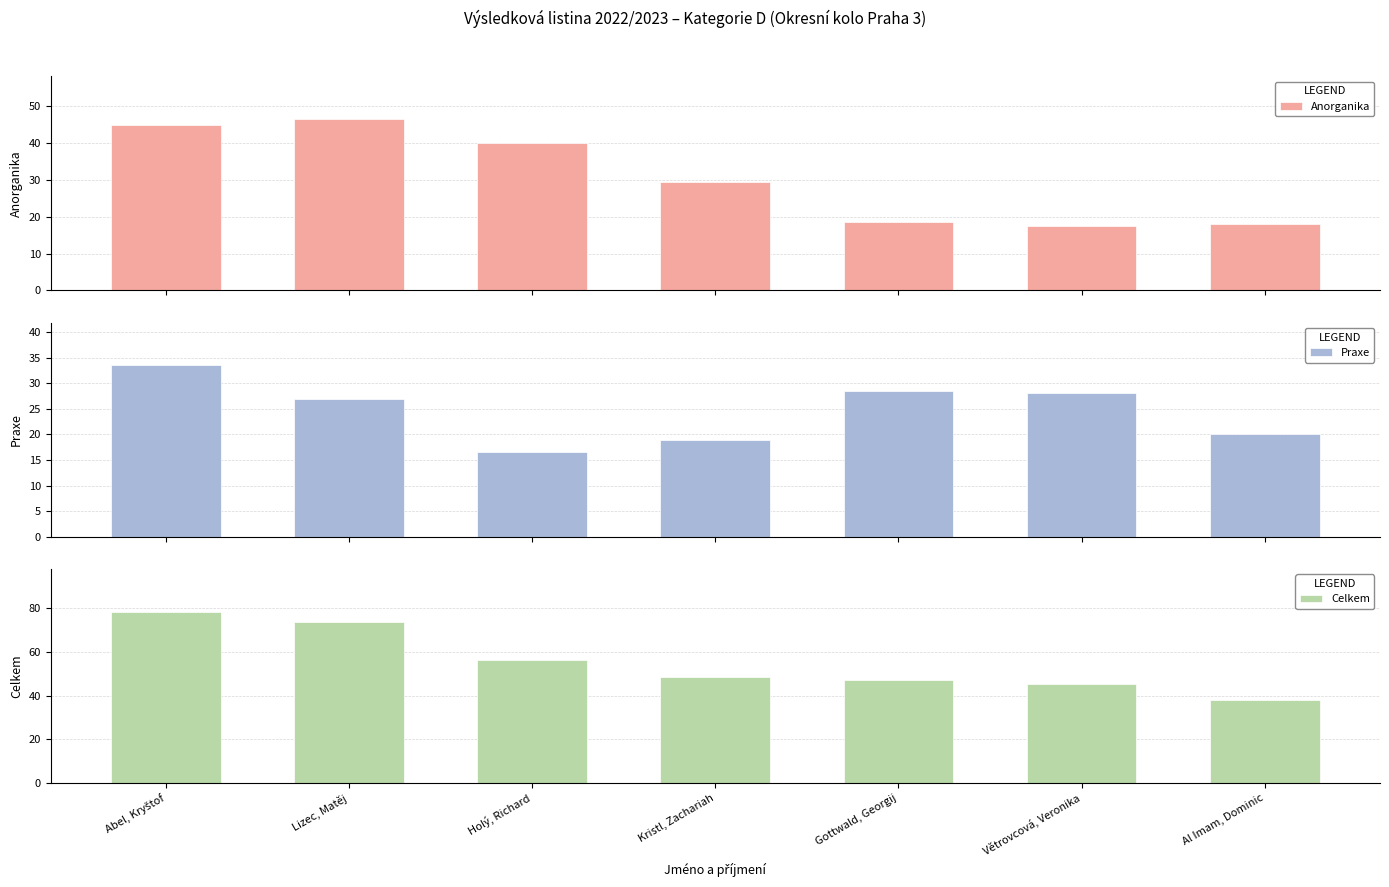

What are all the series names shown in the legend?

Anorganika, Praxe, Celkem